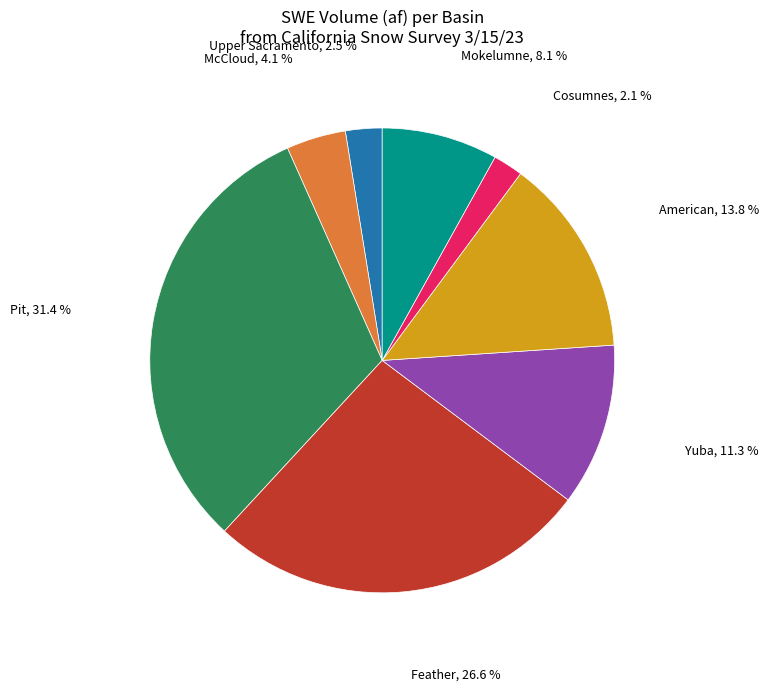

Is there any slice that represents more than half of the pie?

No